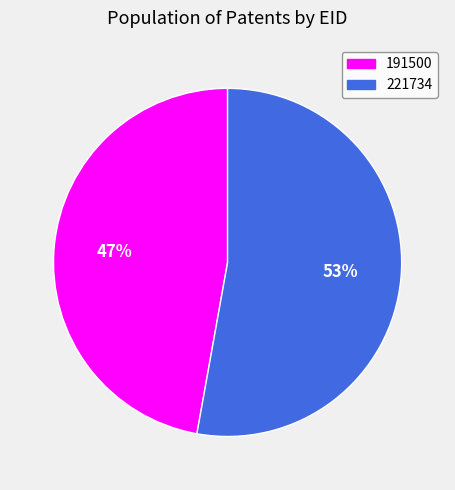

Which category accounts for the majority?

221734